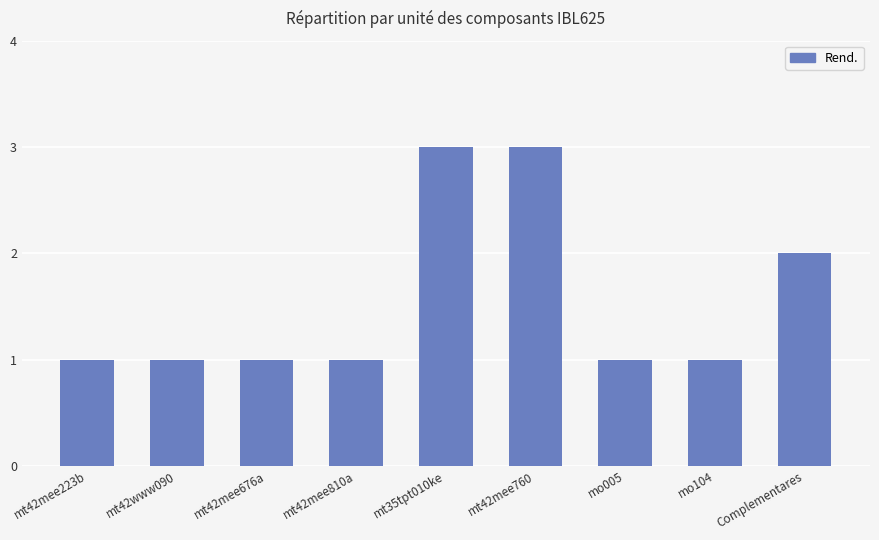

What is the difference between the second highest and minimum values?

2